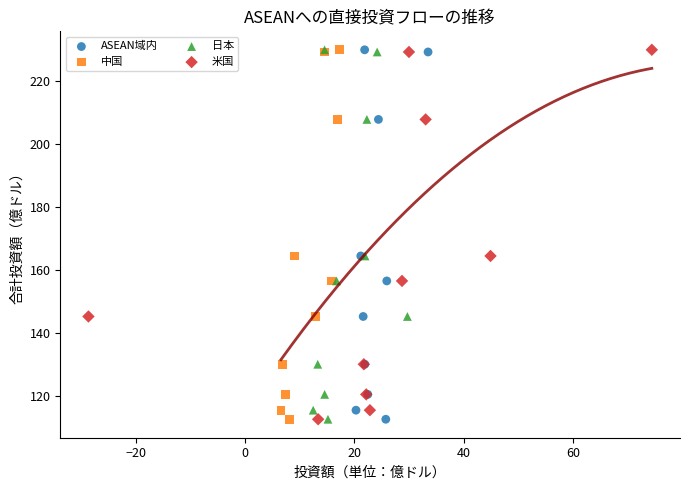

What are all the series names shown in the legend?

ASEAN域内, 中国, 日本, 米国